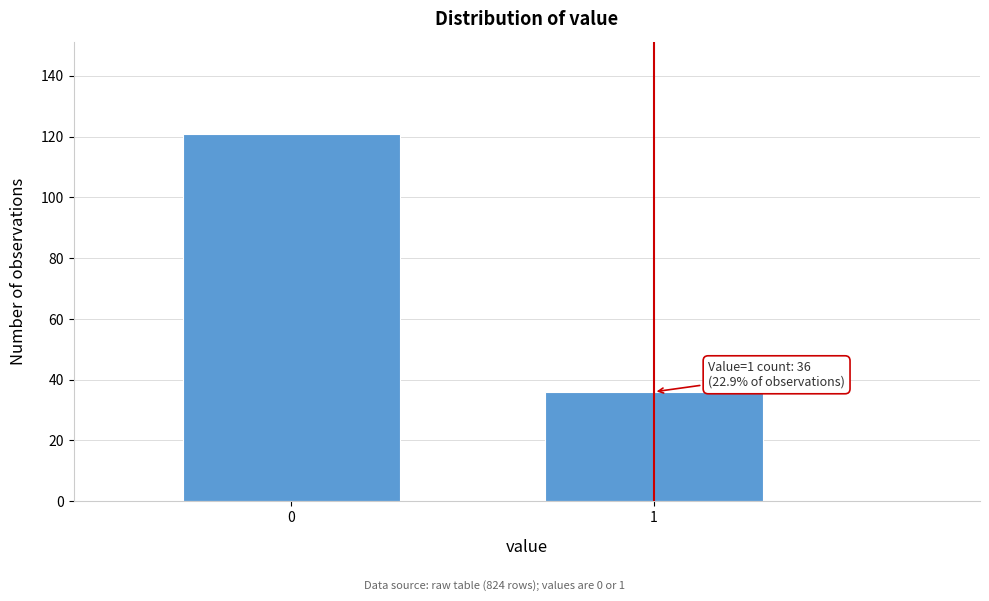

Reading left to right, list all the values displayed in this chart.

121	36